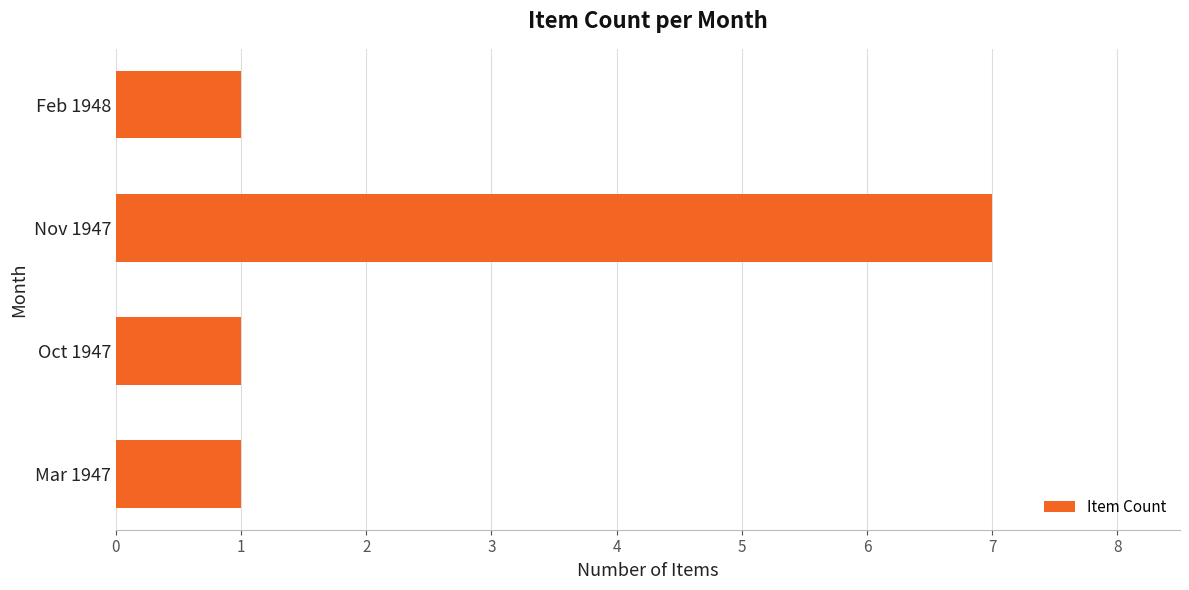

Reading bottom to top, what are all the values shown in this chart?

Mar 1947=1	Oct 1947=1	Nov 1947=7	Feb 1948=1